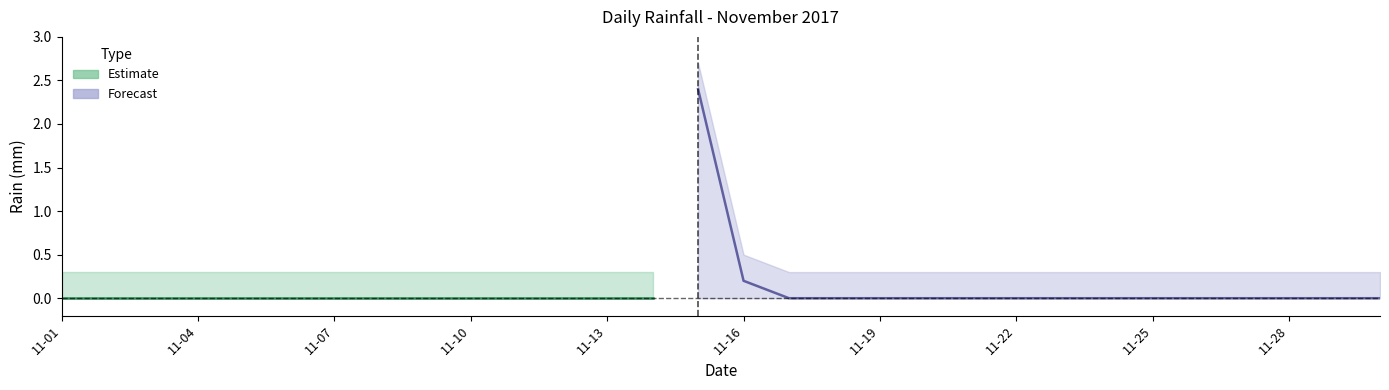

Rank the categories by value from lowest to highest.

2017-11-01, 2017-11-02, 2017-11-03, 2017-11-04, 2017-11-05, 2017-11-06, 2017-11-07, 2017-11-08, 2017-11-09, 2017-11-10, 2017-11-11, 2017-11-12, 2017-11-13, 2017-11-14, 2017-11-17, 2017-11-18, 2017-11-19, 2017-11-20, 2017-11-21, 2017-11-22, 2017-11-23, 2017-11-24, 2017-11-25, 2017-11-26, 2017-11-27, 2017-11-28, 2017-11-29, 2017-11-30, 2017-11-16, 2017-11-15